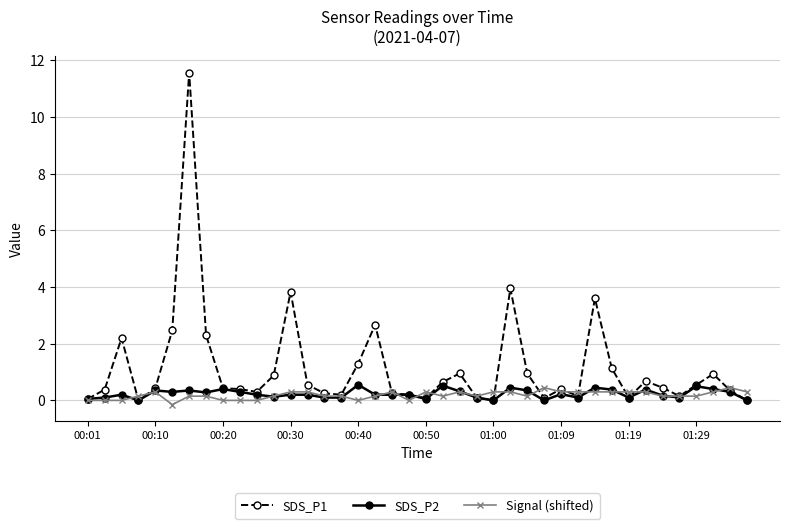

How many categories are shown in the chart?

40